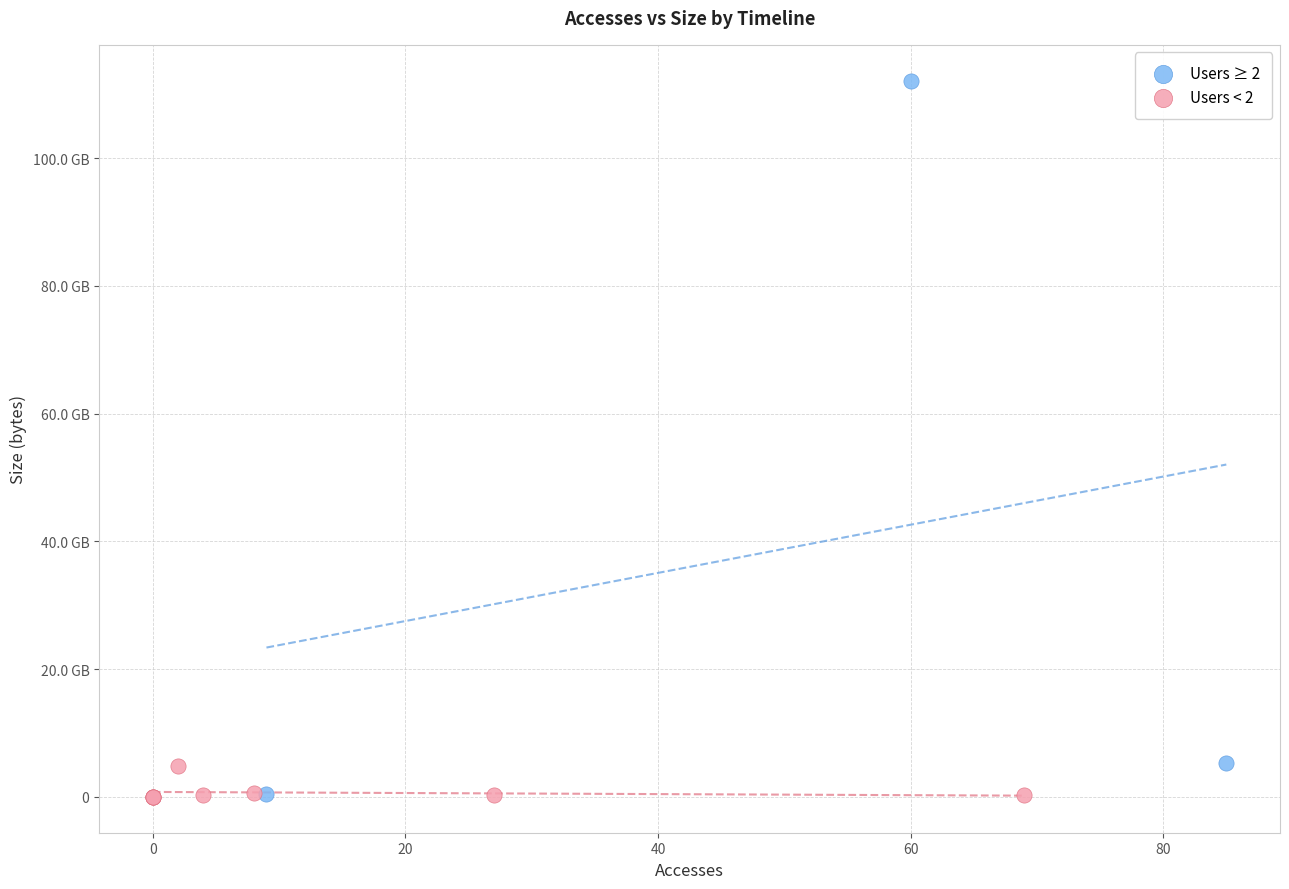

Which series has the widest spread of Y values?

Users ≥ 2